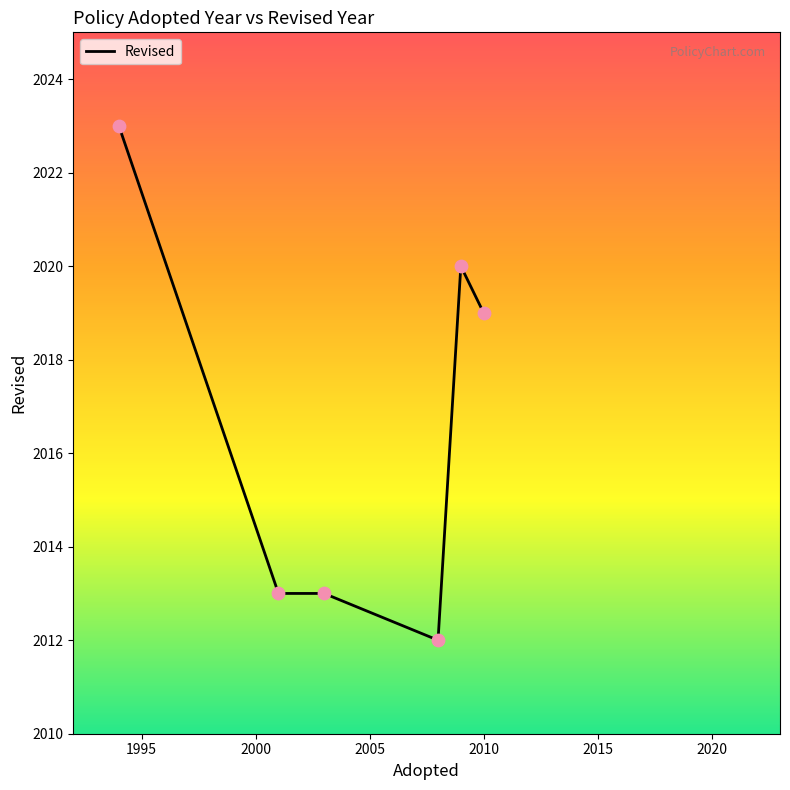

What is the difference between the second highest and second lowest values?

7